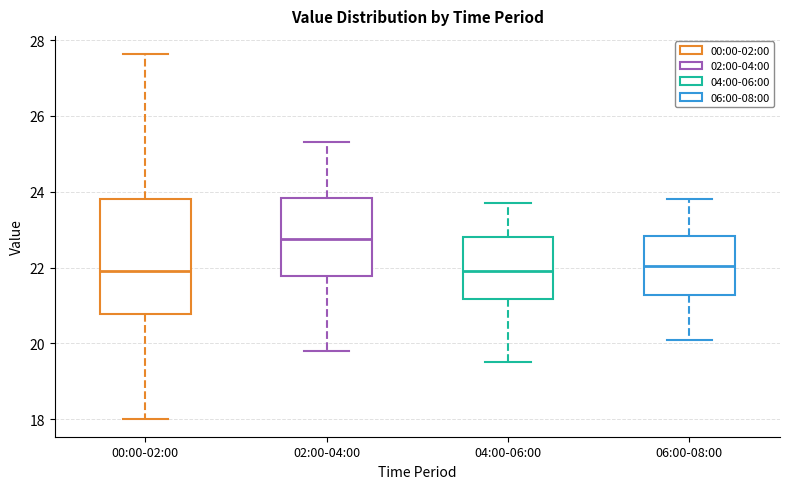

Reading left to right, read every box against the y-axis: the position of its median line, the range the box covers, and the ends of its whiskers. The values are not printed on the chart, so give them approximately, as read against the axis.

00:00-02:00: median 22.0, box 20.8 to 23.8, whiskers 18.0 to 27.6
02:00-04:00: median 22.8, box 21.8 to 23.8, whiskers 19.8 to 25.4
04:00-06:00: median 22.0, box 21.2 to 22.8, whiskers 19.6 to 23.8
06:00-08:00: median 22.0, box 21.2 to 22.8, whiskers 20.2 to 23.8